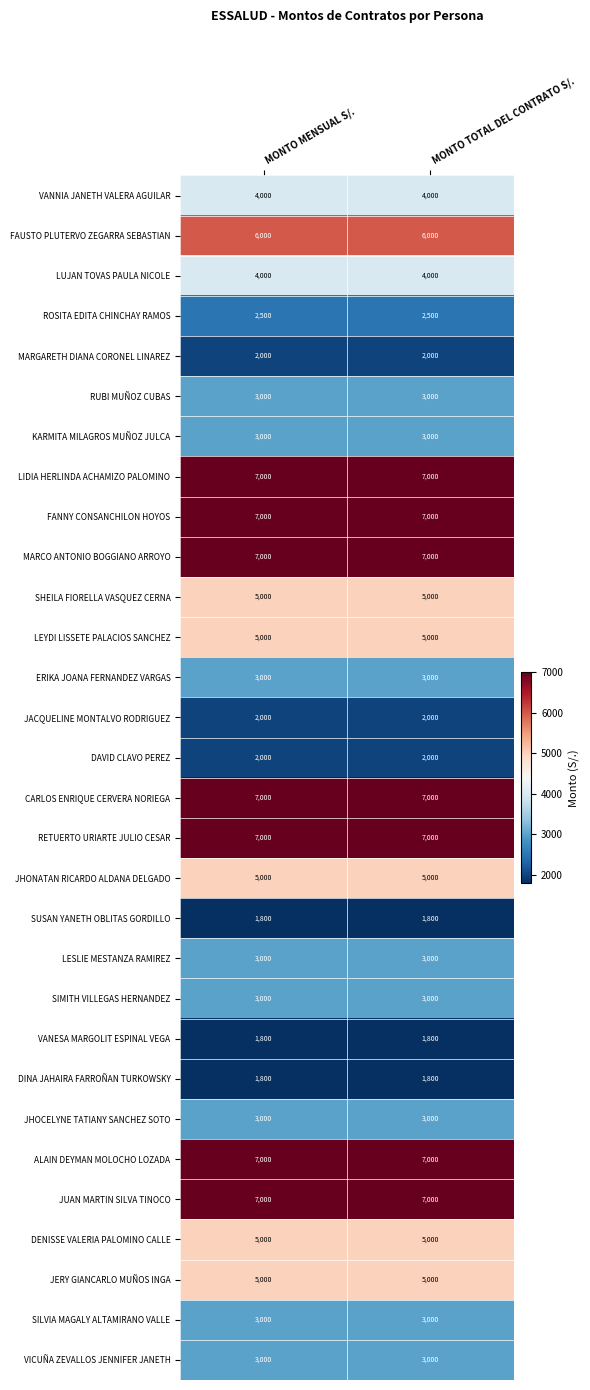

What is the total value across all series at MONTO TOTAL DEL CONTRATO S/.?

125900